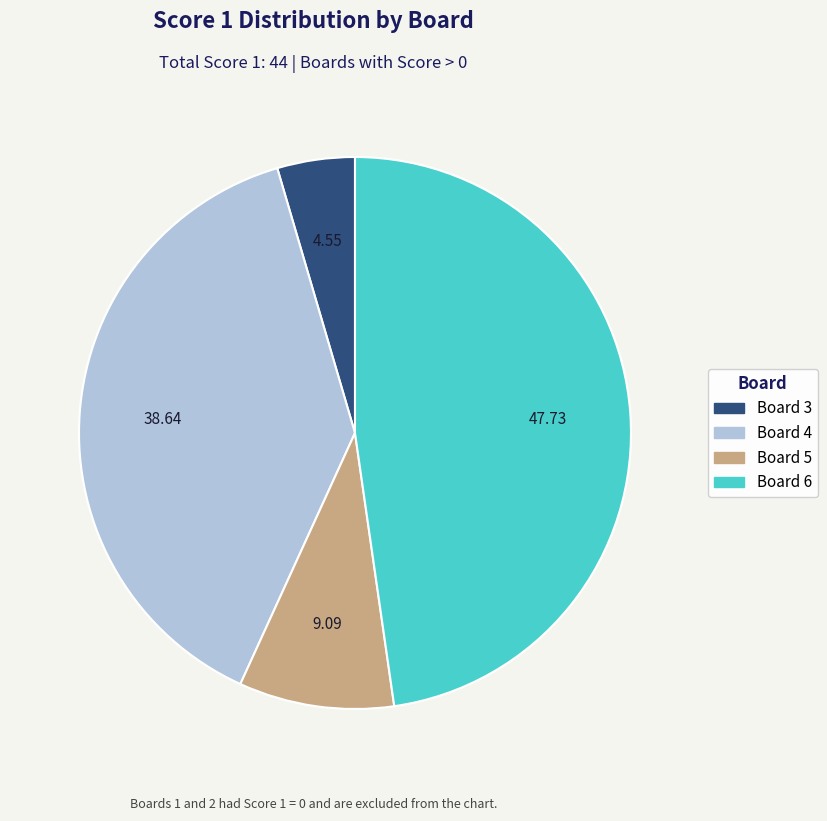

How many slices are in this pie chart?

4